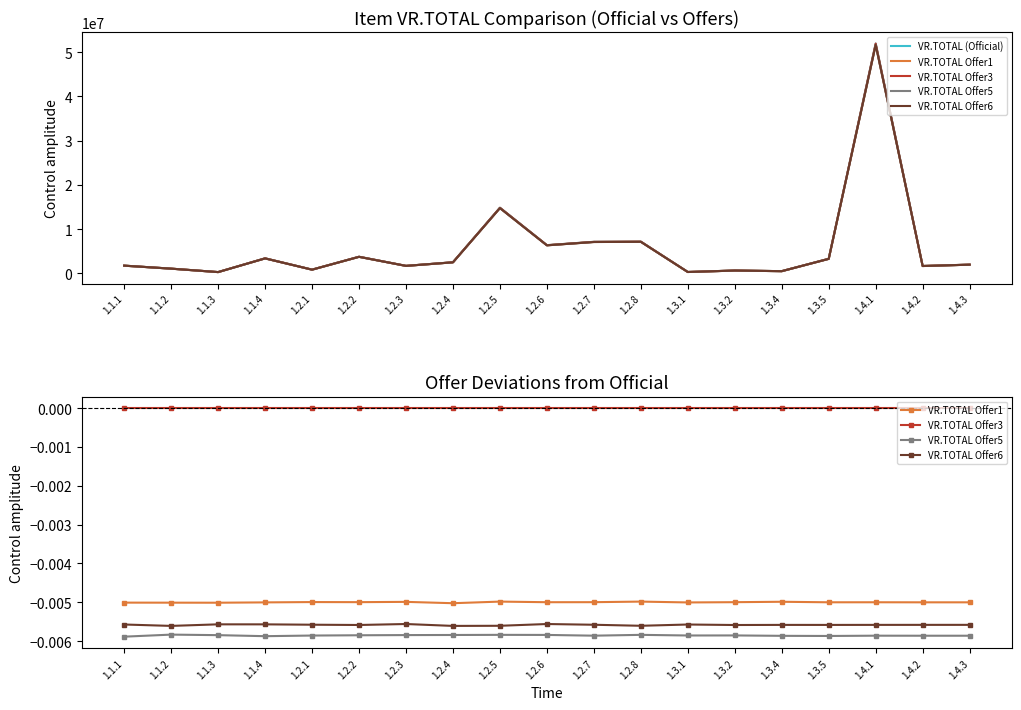

At which category is the sum across all series the highest?

1.4.1